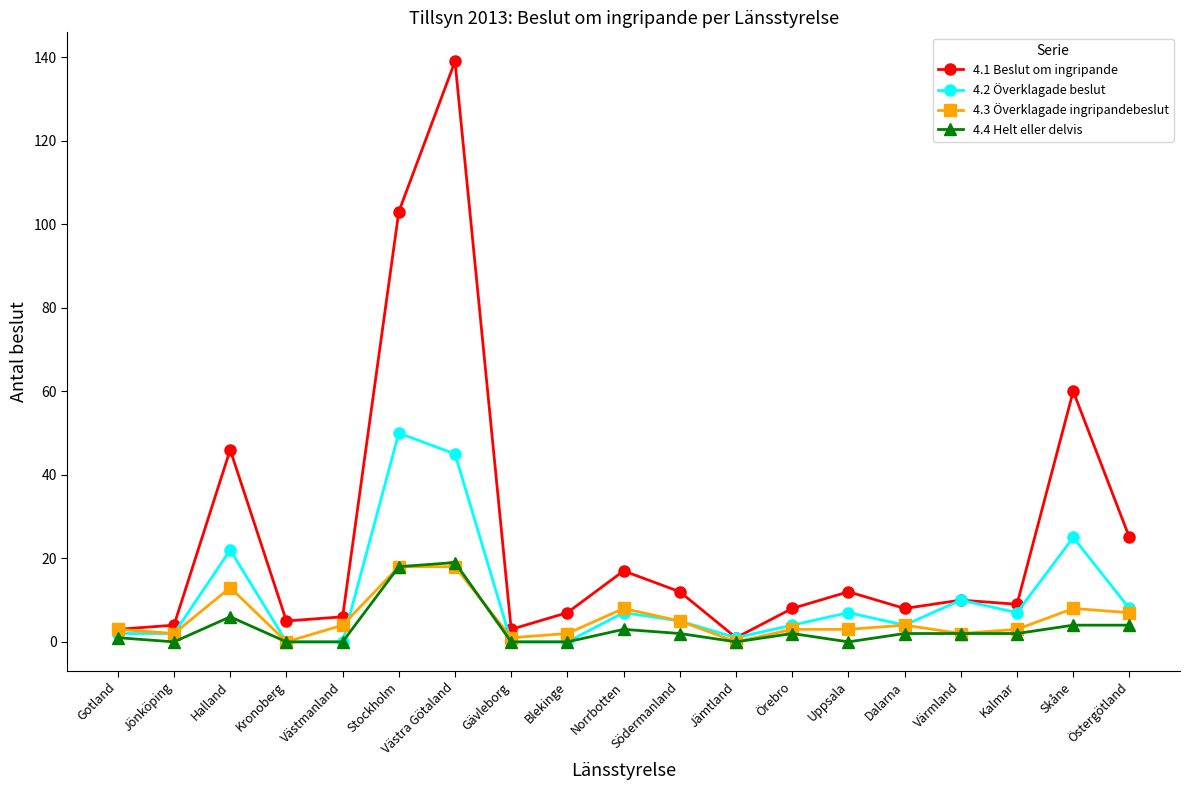

What is the label of the 15th point from the left?

Dalarna